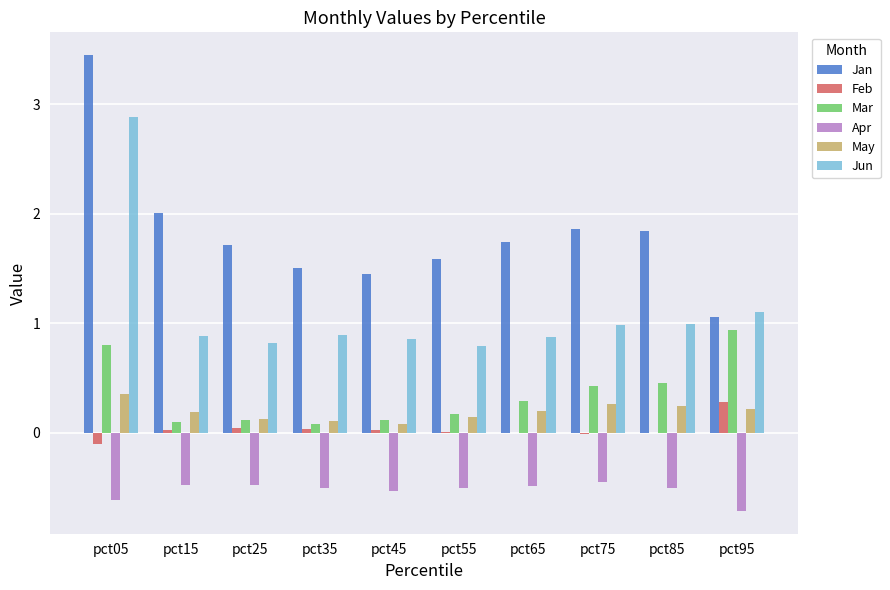

Which category has the highest value in the Jan series?

pct05